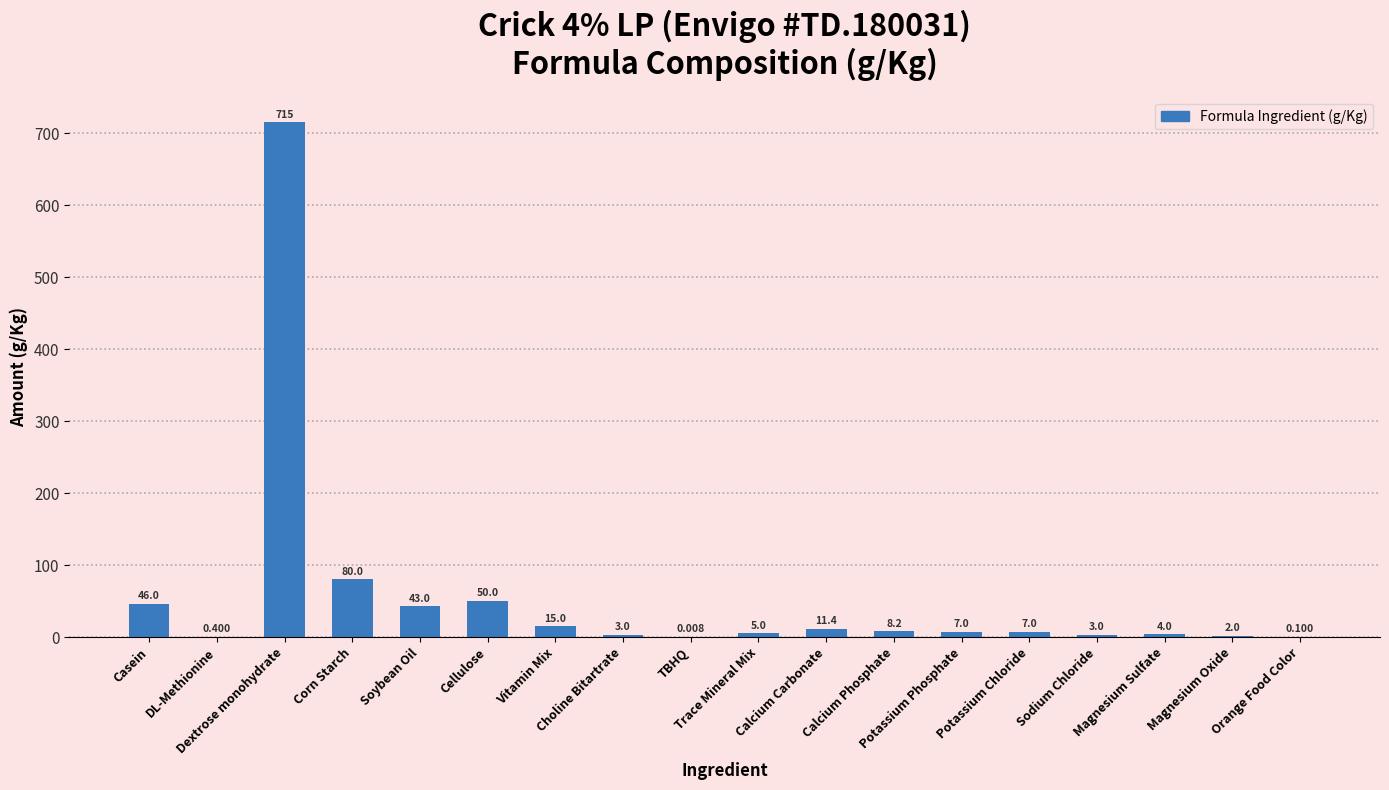

Read the value at Casein.

46.0